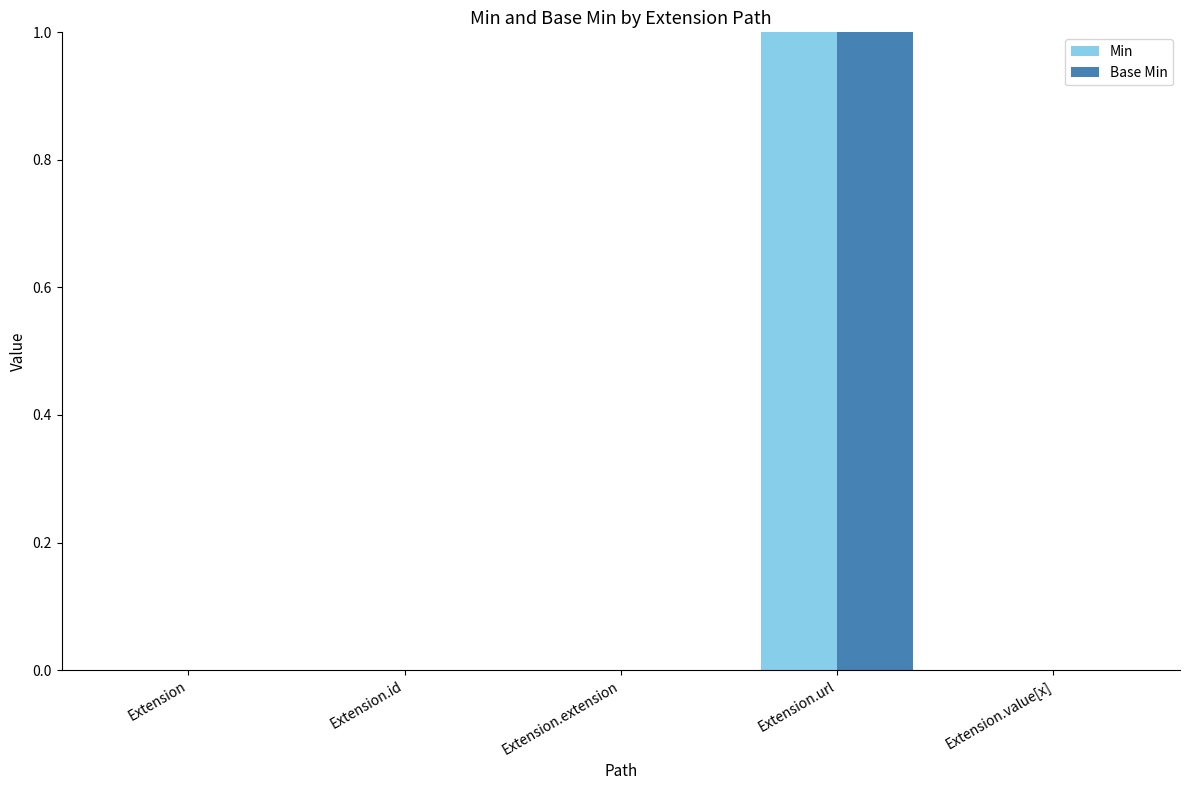

How many groups of bars are there?

5